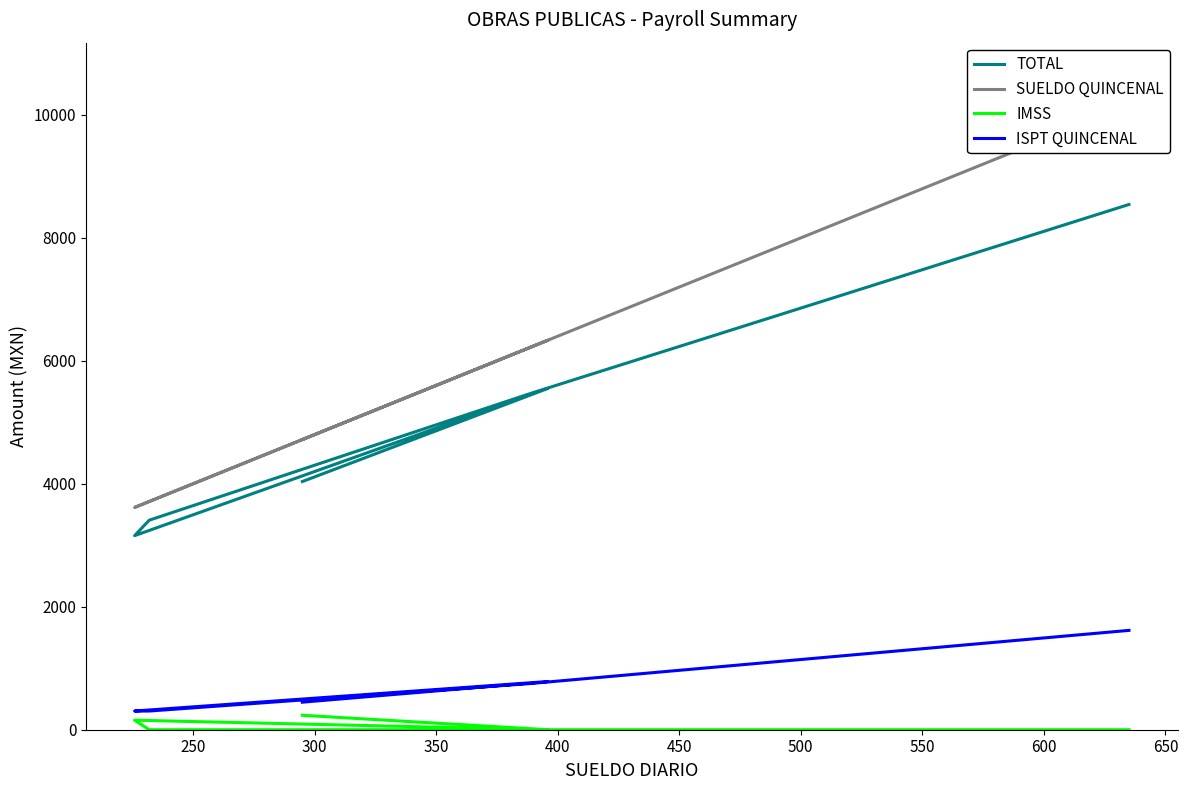

Where is the first local maximum for ISPT QUINCENAL?

400